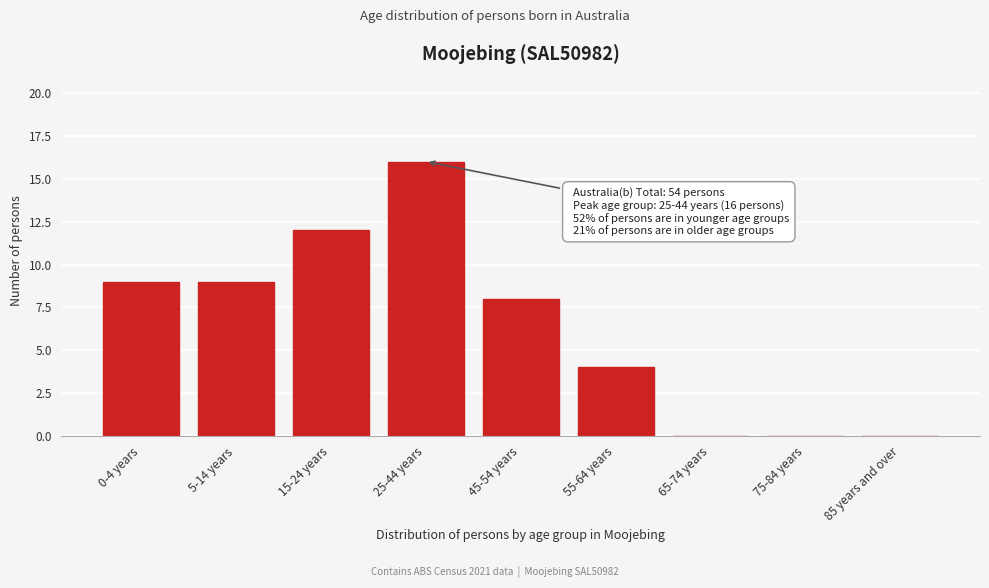

Reading left to right, what are all the values shown in this chart?

0-4 years=9	5-14 years=9	15-24 years=12	25-44 years=16	45-54 years=8	55-64 years=4	65-74 years=0	75-84 years=0	85 years and over=0